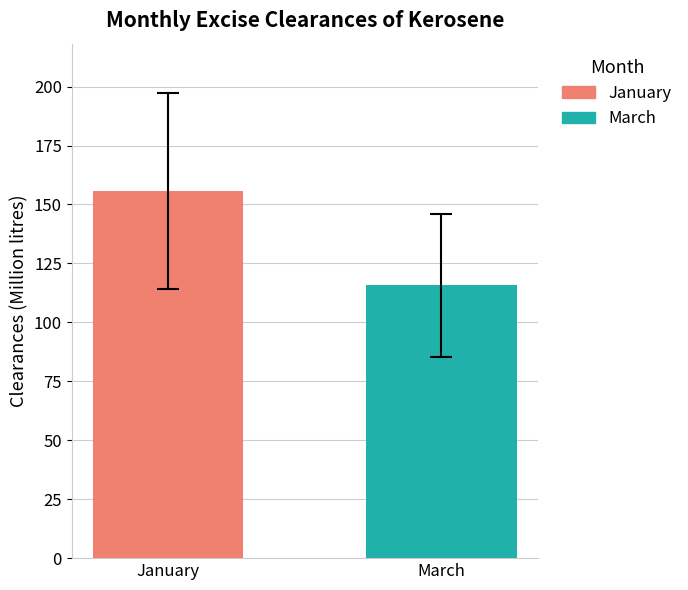

Which series has the widest spread of values?

January